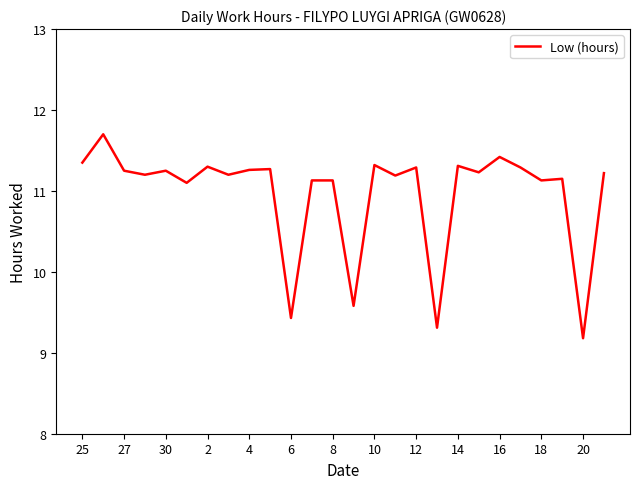

What is the difference between the maximum and minimum values?

2.5